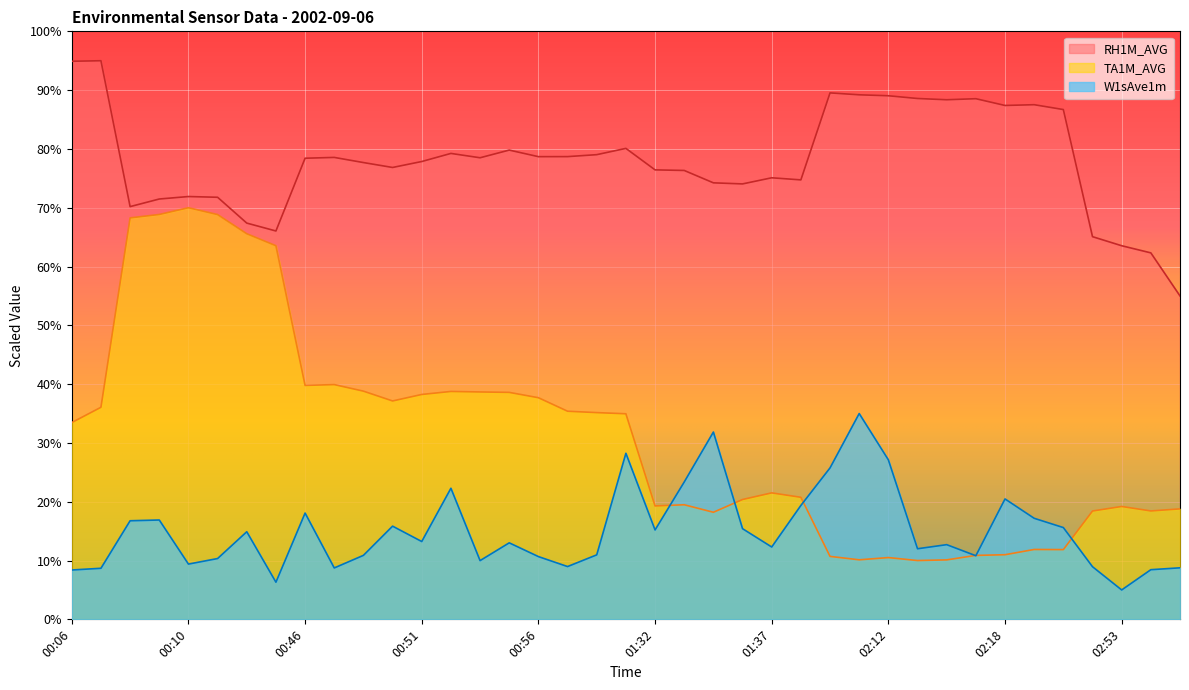

What are all the series names shown in the legend?

RH1M_AVG, TA1M_AVG, W1sAve1m